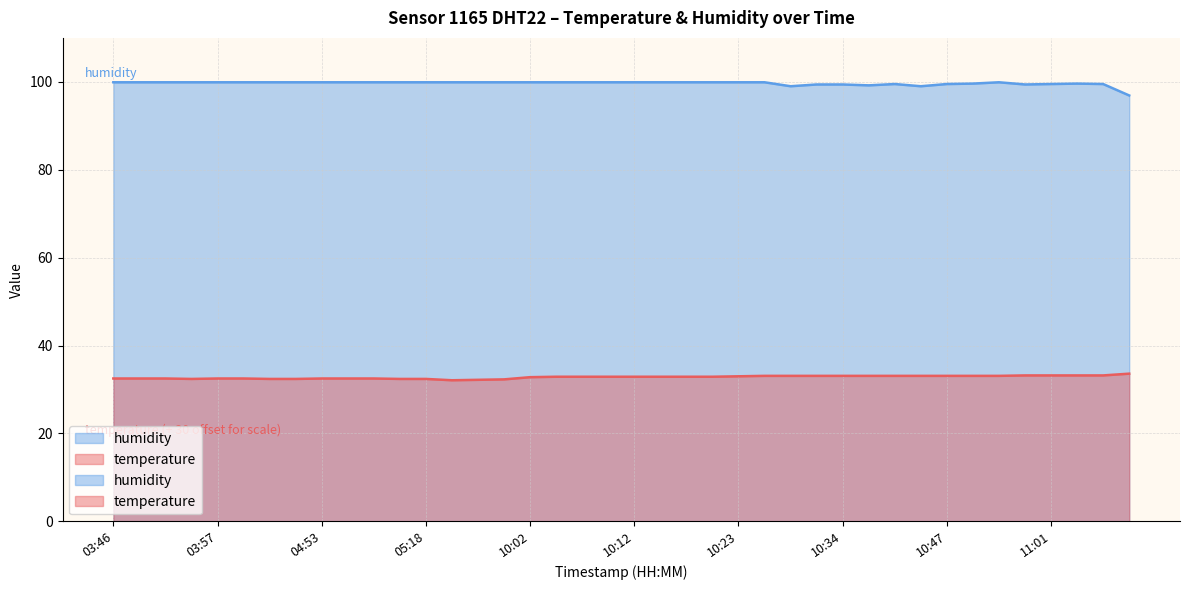

What are all the series names shown in the legend?

temperature, humidity